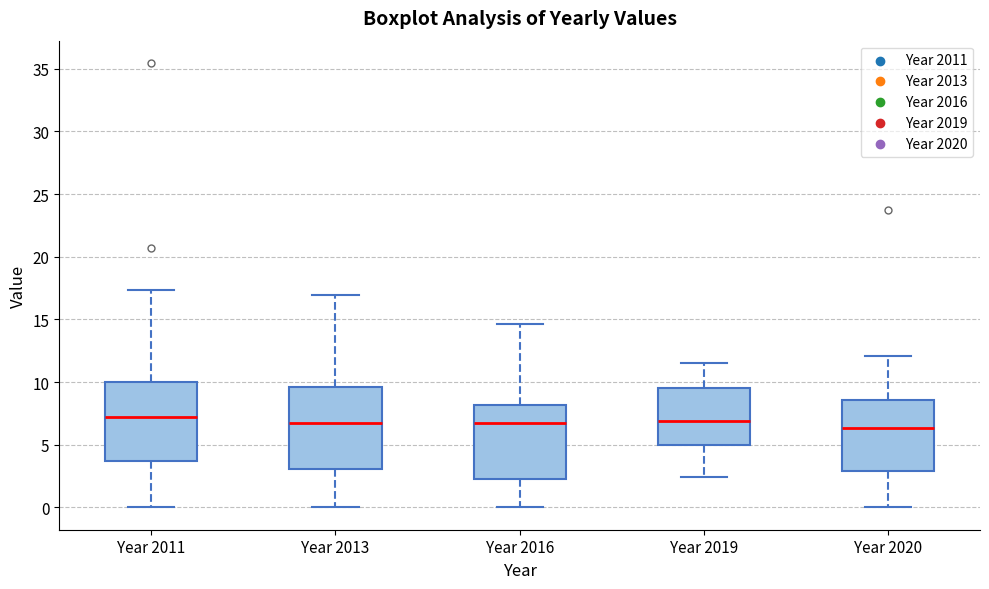

Reading left to right, read every box against the y-axis: the position of its median line, the range the box covers, and the ends of its whiskers. The values are not printed on the chart, so give them approximately, as read against the axis.

Year 2011: median 7.0, box 3.5 to 10.0, whiskers 0.0 to 17.5
Year 2013: median 6.5, box 3.0 to 9.5, whiskers 0.0 to 17.0
Year 2016: median 7.0, box 2.5 to 8.0, whiskers 0.0 to 14.5
Year 2019: median 7.0, box 5.0 to 9.5, whiskers 2.5 to 11.5
Year 2020: median 6.5, box 3.0 to 8.5, whiskers 0.0 to 12.0